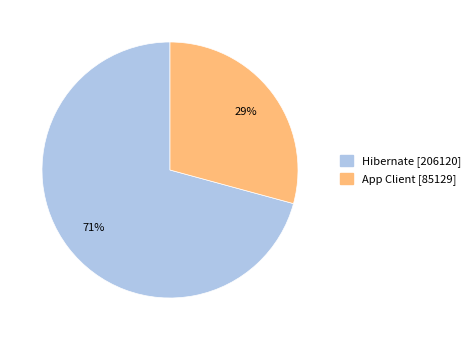

To the nearest percent, what is the combined percentage of Hibernate and App Client?

100%